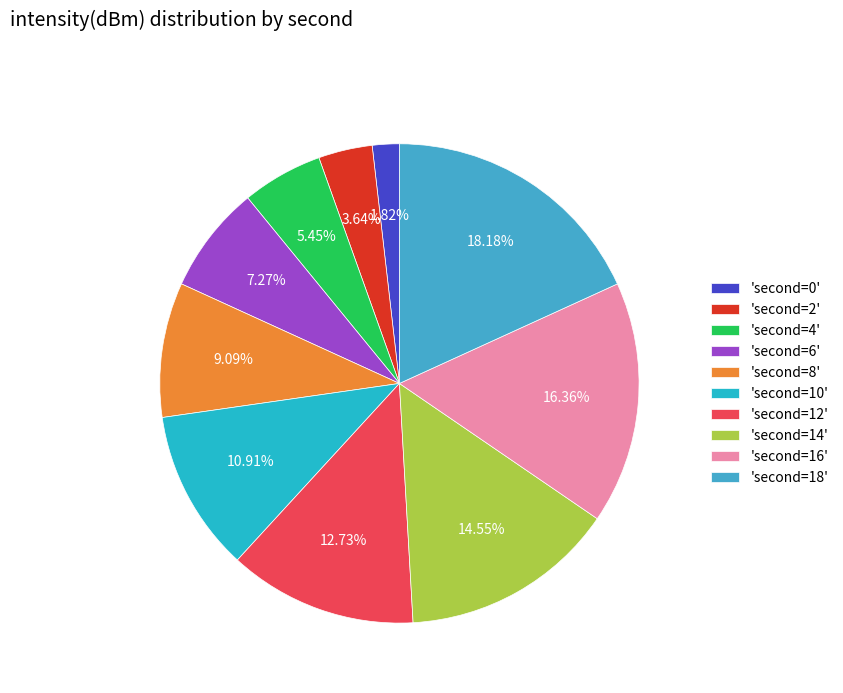

To the nearest percent, what is the average slice percentage?

10%